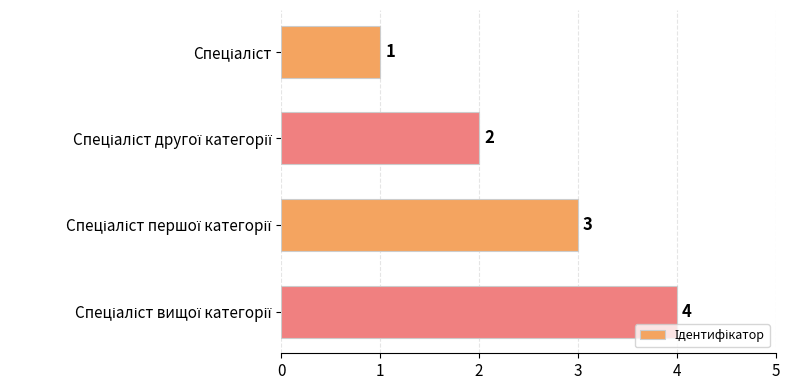

Count the values in the range 2 to 4.

3